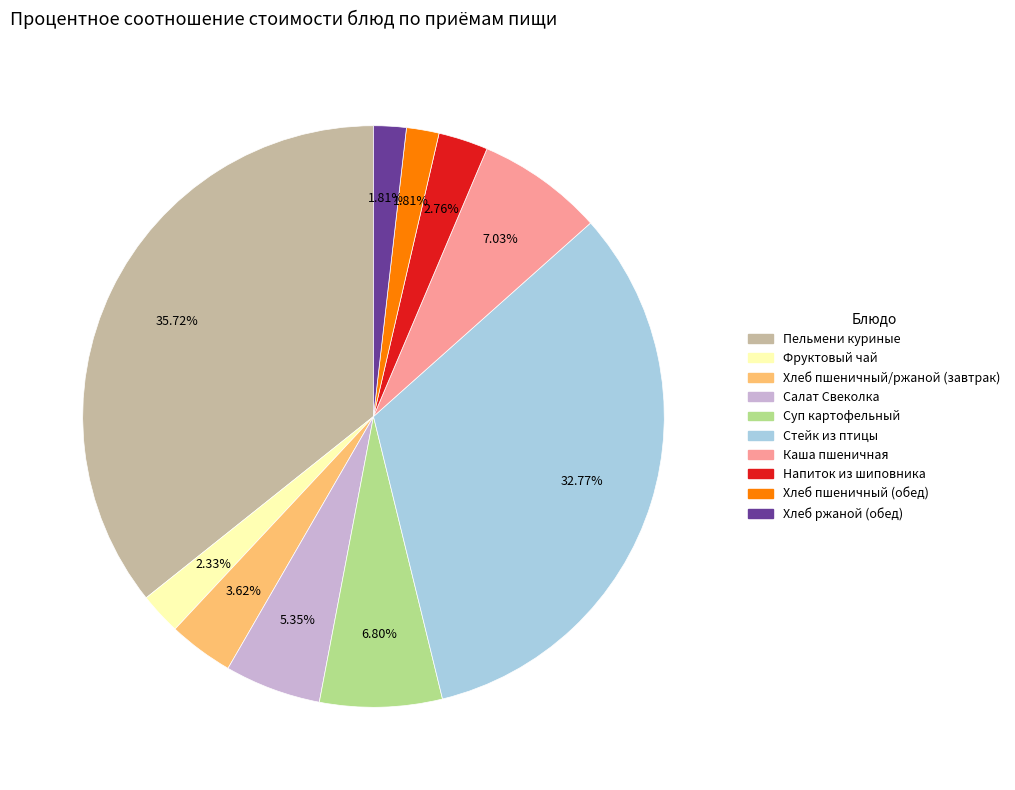

To the nearest percent, what is the average slice percentage?

10%